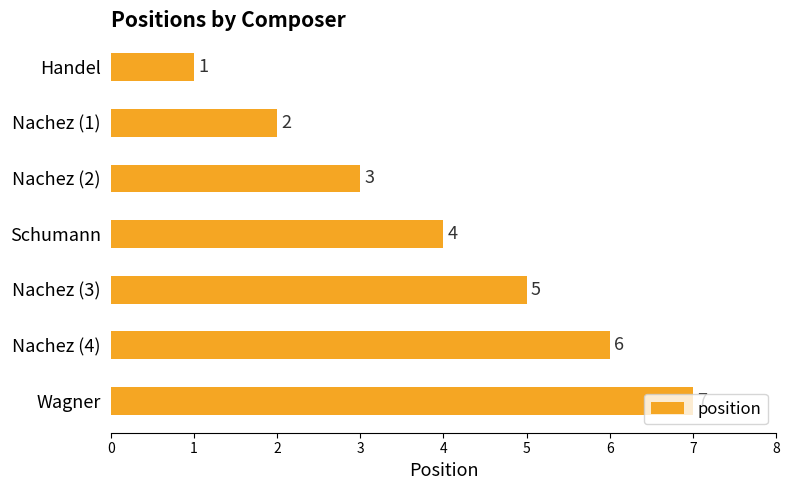

True or false: the data shows 3 at Wagner.

False